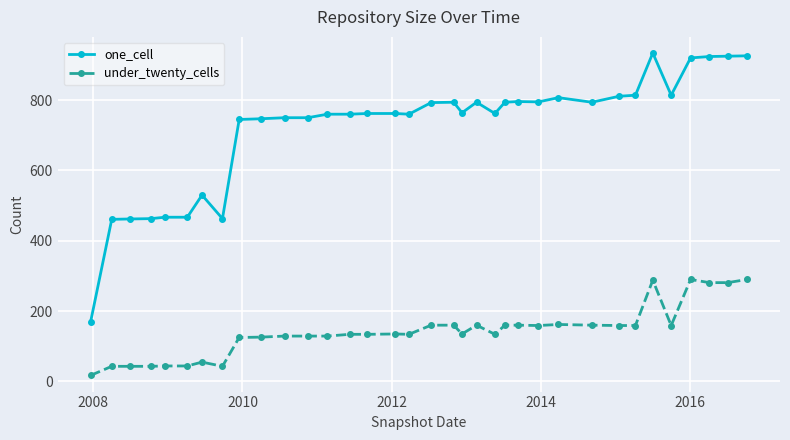

True or false: under_twenty_cells and one_cell cross at least once.

False